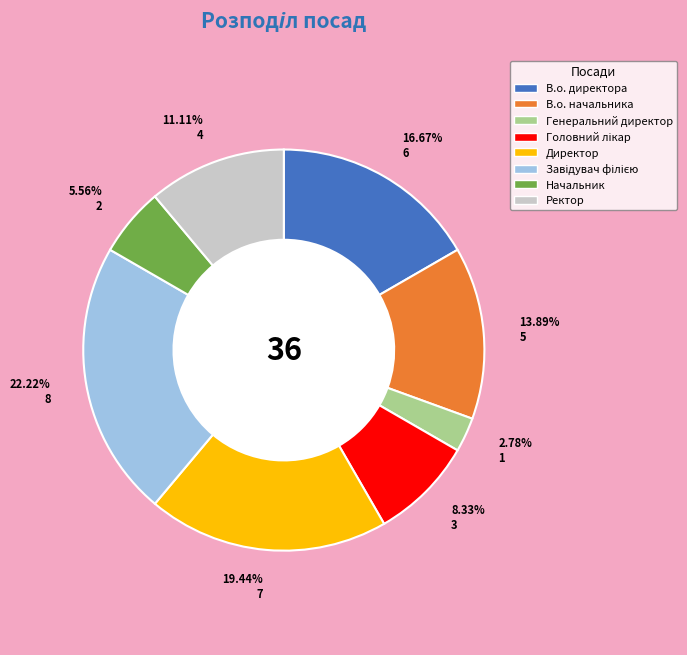

Do Ректор and Директор together represent more than half of the pie?

No